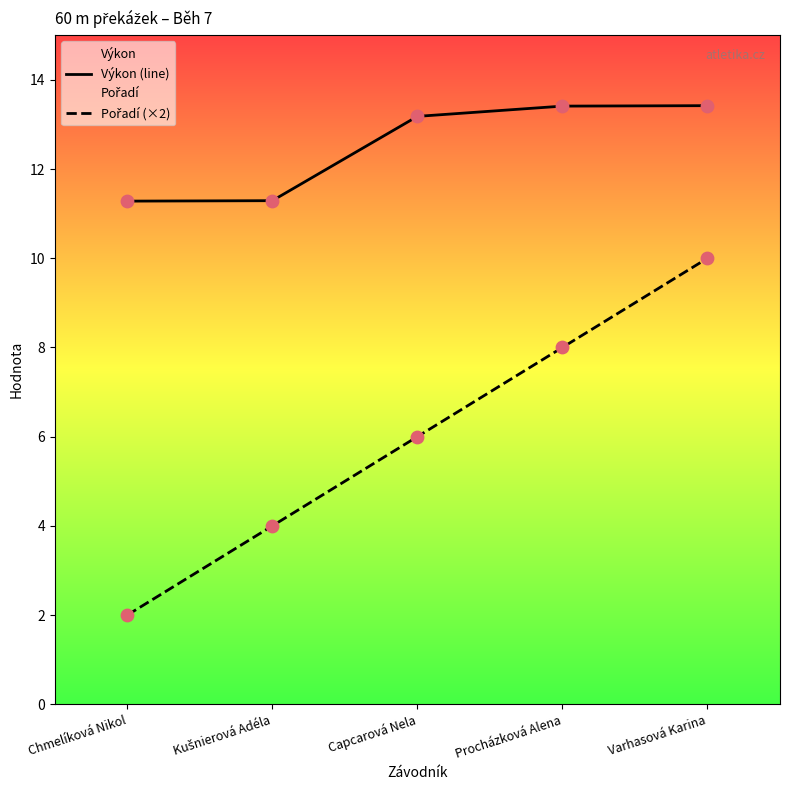

At how many categories does at least one series exceed 4?

5